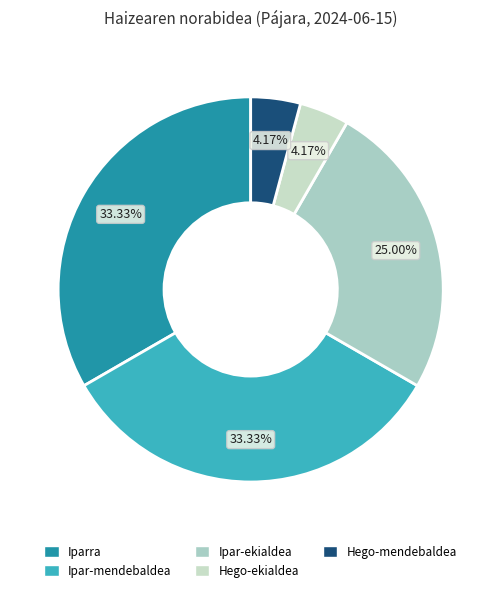

To the nearest percent, what portion does Hego-mendebaldea represent?

4%